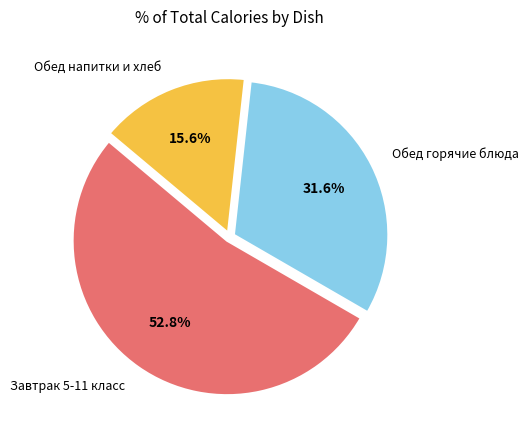

Count the number of slices in the pie.

3